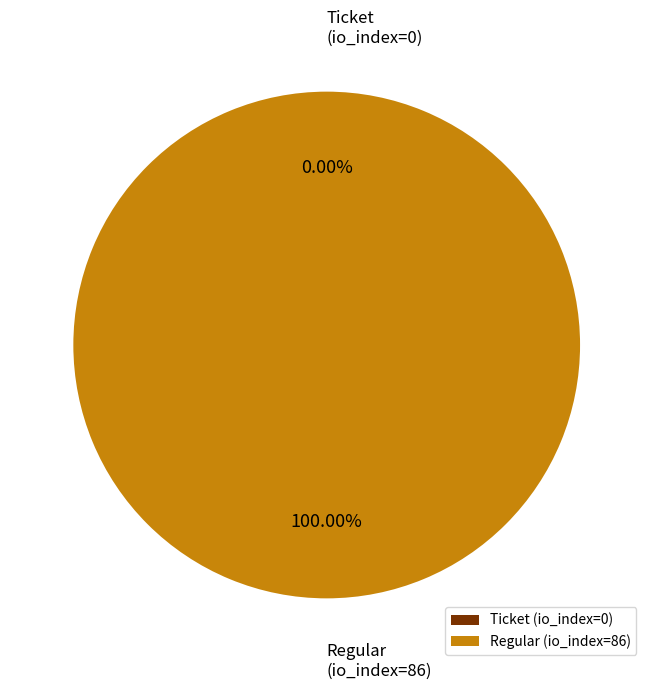

How many segments does this pie chart have?

2